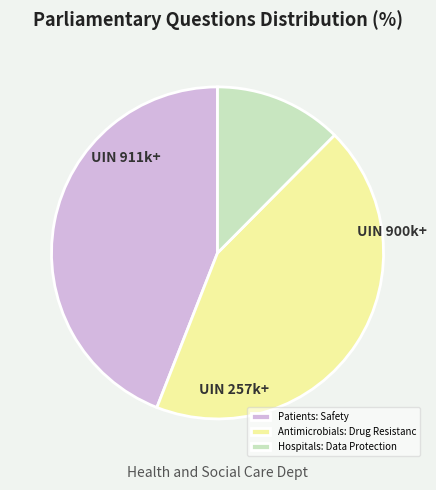

Which slice is the smallest?

Hospitals: Data Protection